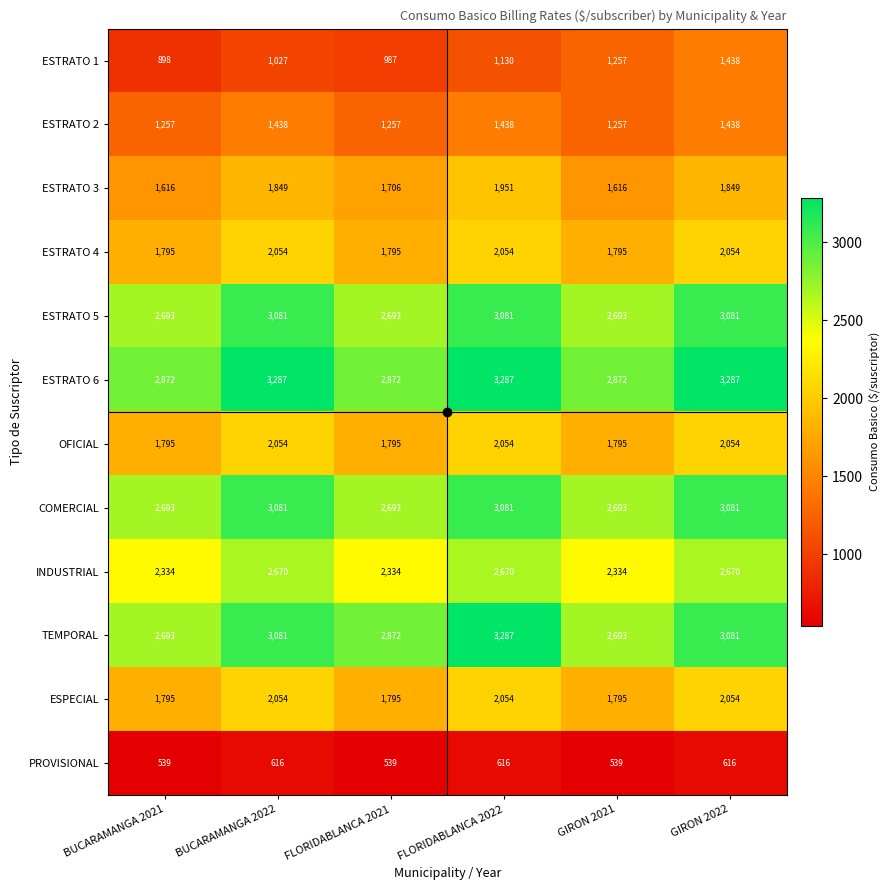

What is the greatest value displayed?

3287